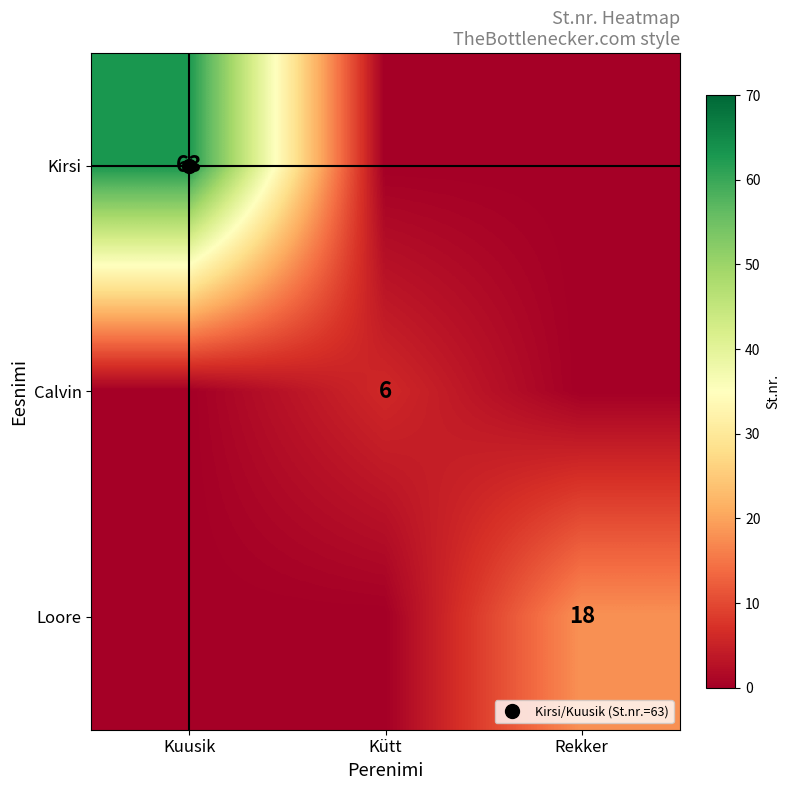

Which series has the largest range (max minus min)?

Kirsi